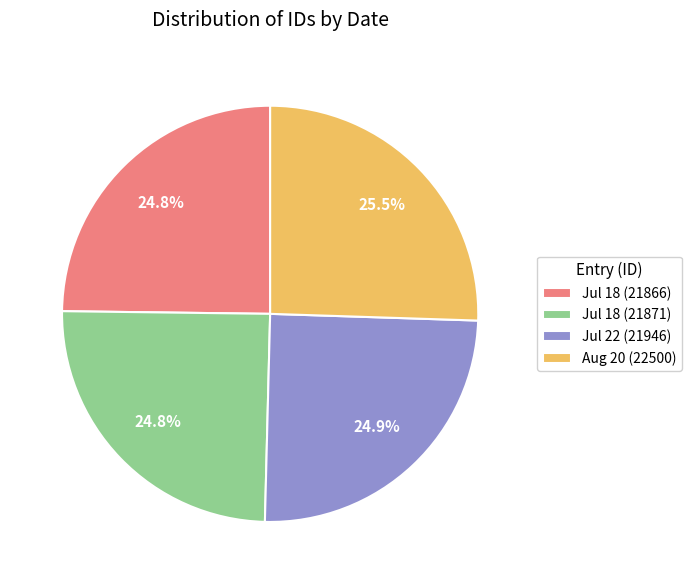

Approximately how many times larger is the value at Jul 18 (21871) compared to Jul 22 (21946)?

1.0